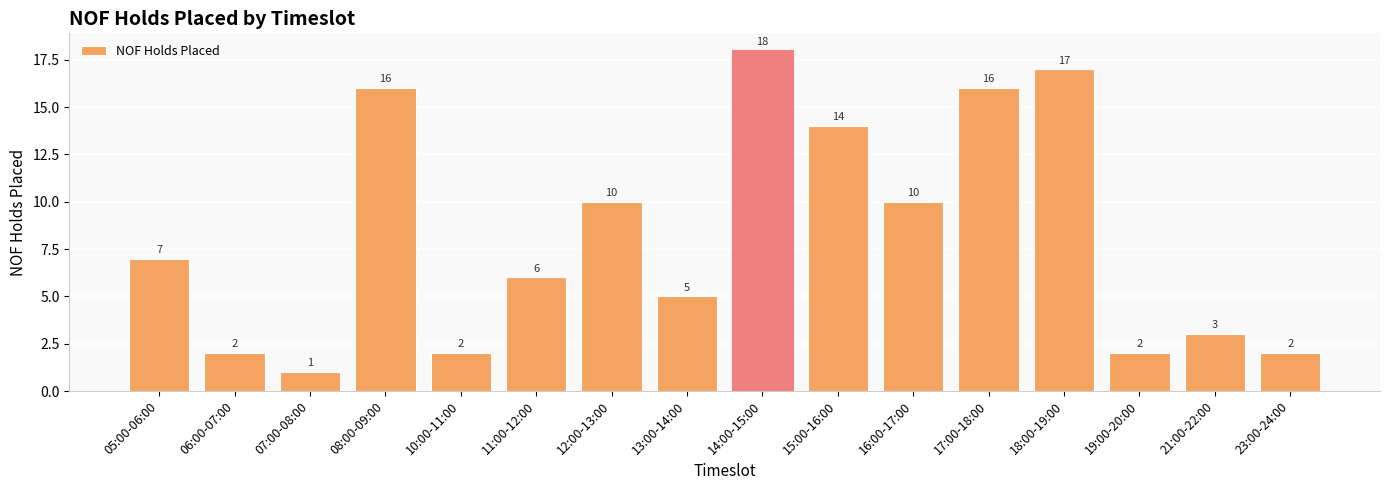

What value does the data have at 18:00-19:00, to the nearest 5?

15